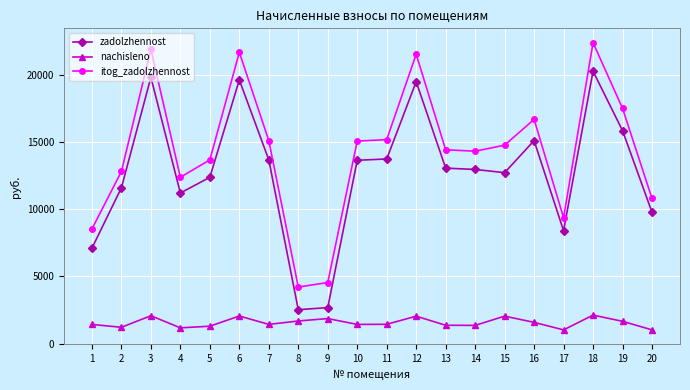

What is the difference between the zadolzhennost values at 1 and 12?

12387.5